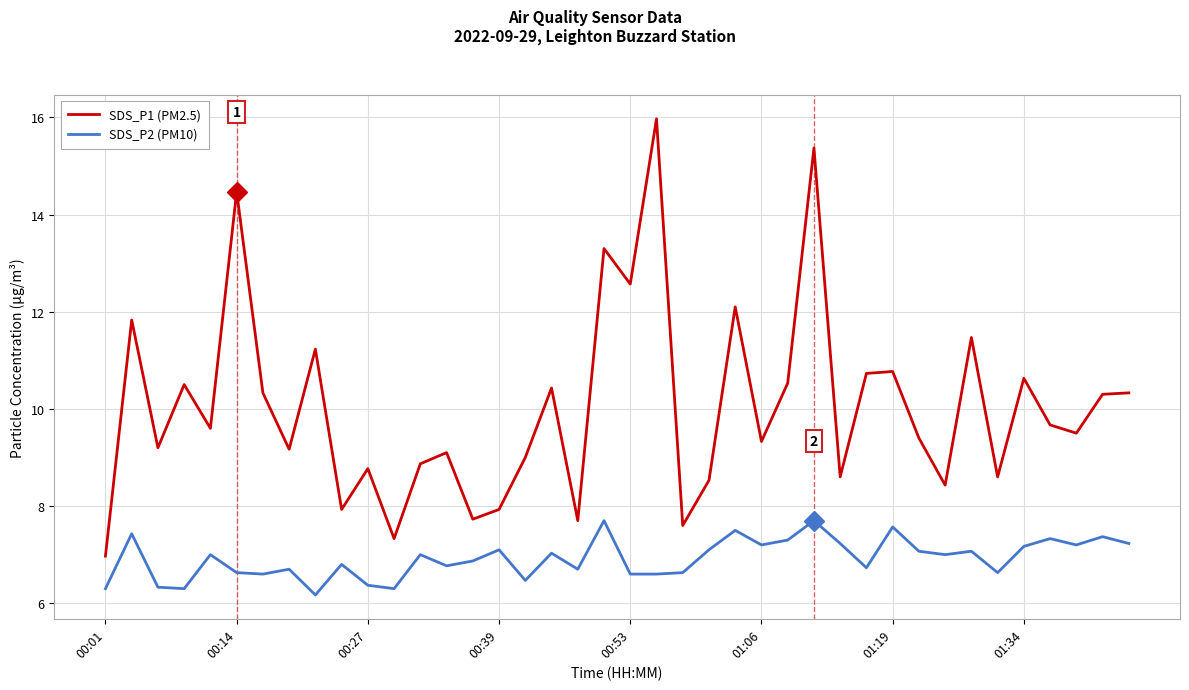

Which series has the widest spread of values?

SDS_P1 (PM2.5)